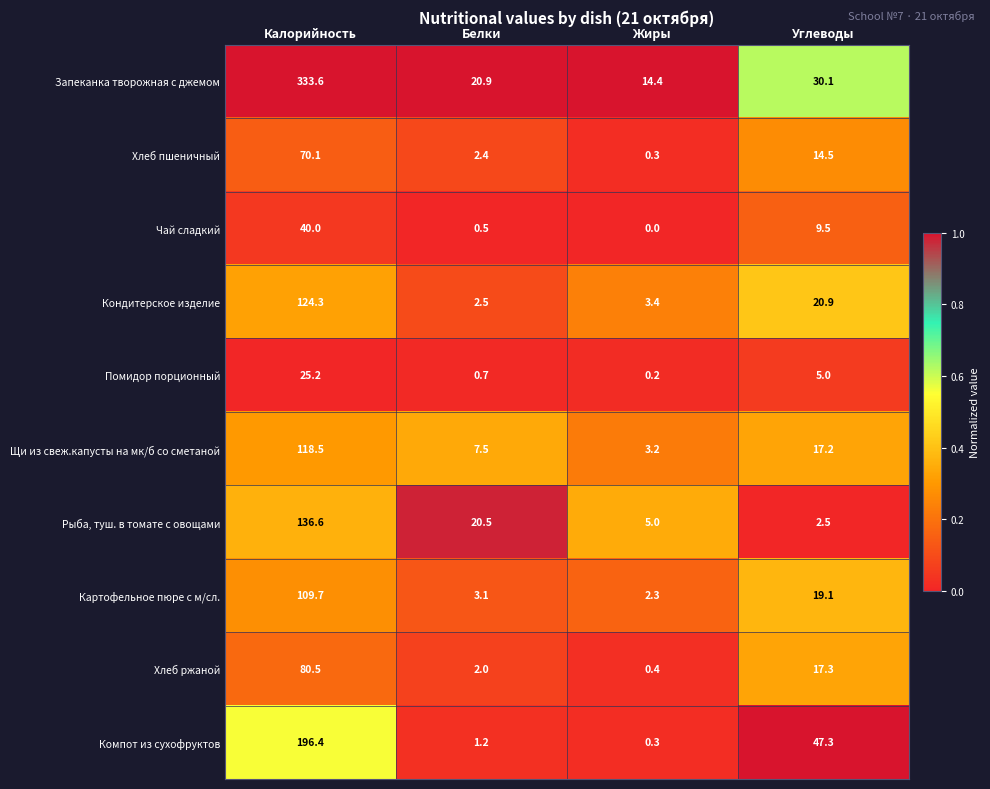

Which series has the largest range (max minus min)?

Запеканка творожная с джемом